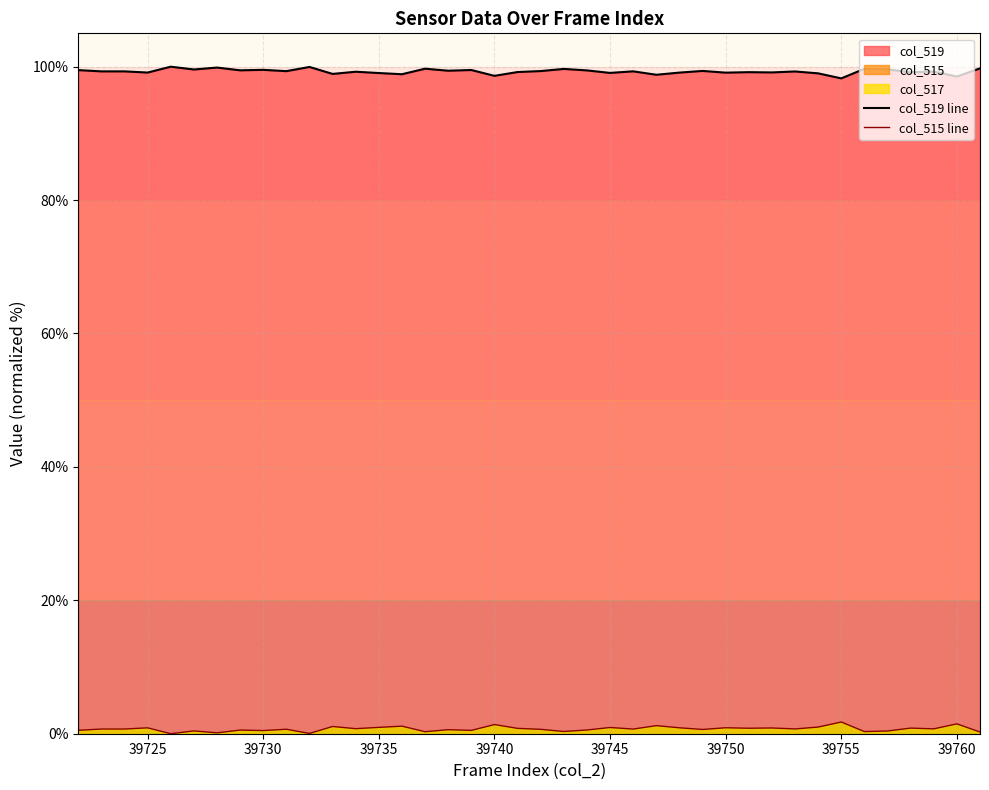

The col_515 line series shows 0.9 at 39745. True or false?

True